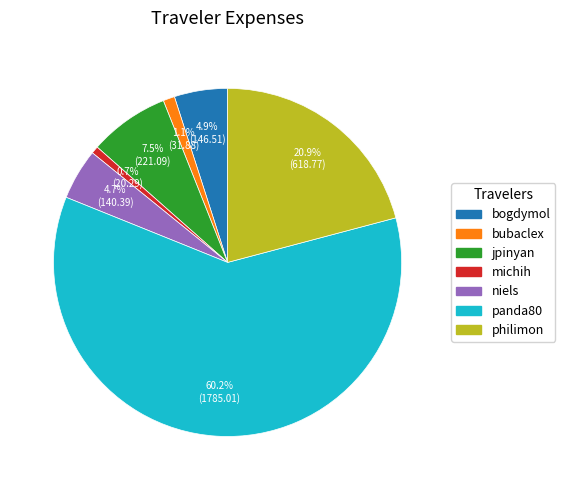

Which category accounts for the majority?

panda80